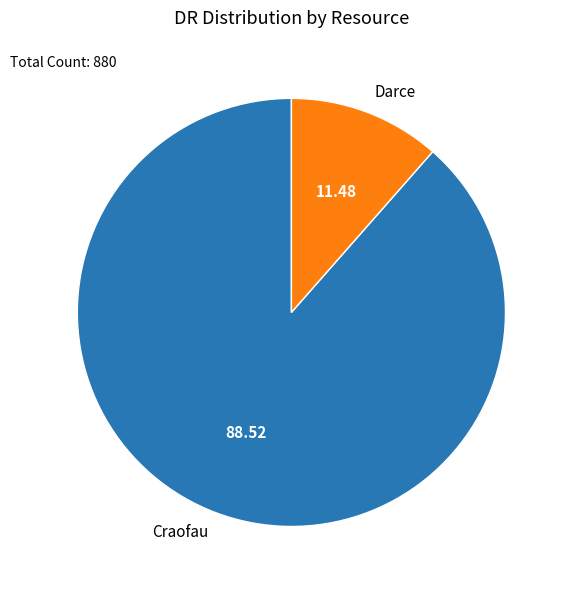

What is the ratio of the value at Darce to the value at Craofau?

0.1